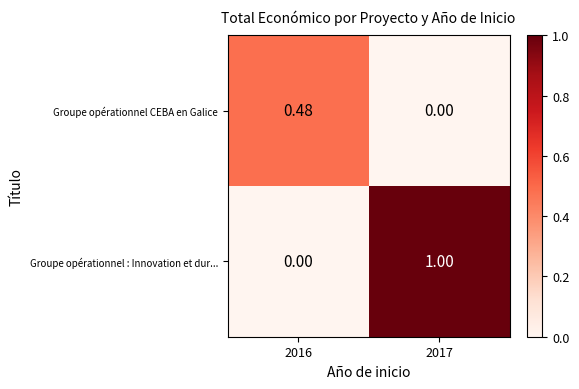

Rank the series at 2016 from highest to lowest value.

Groupe opérationnel CEBA en Galice, Groupe opérationnel : Innovation et dur...